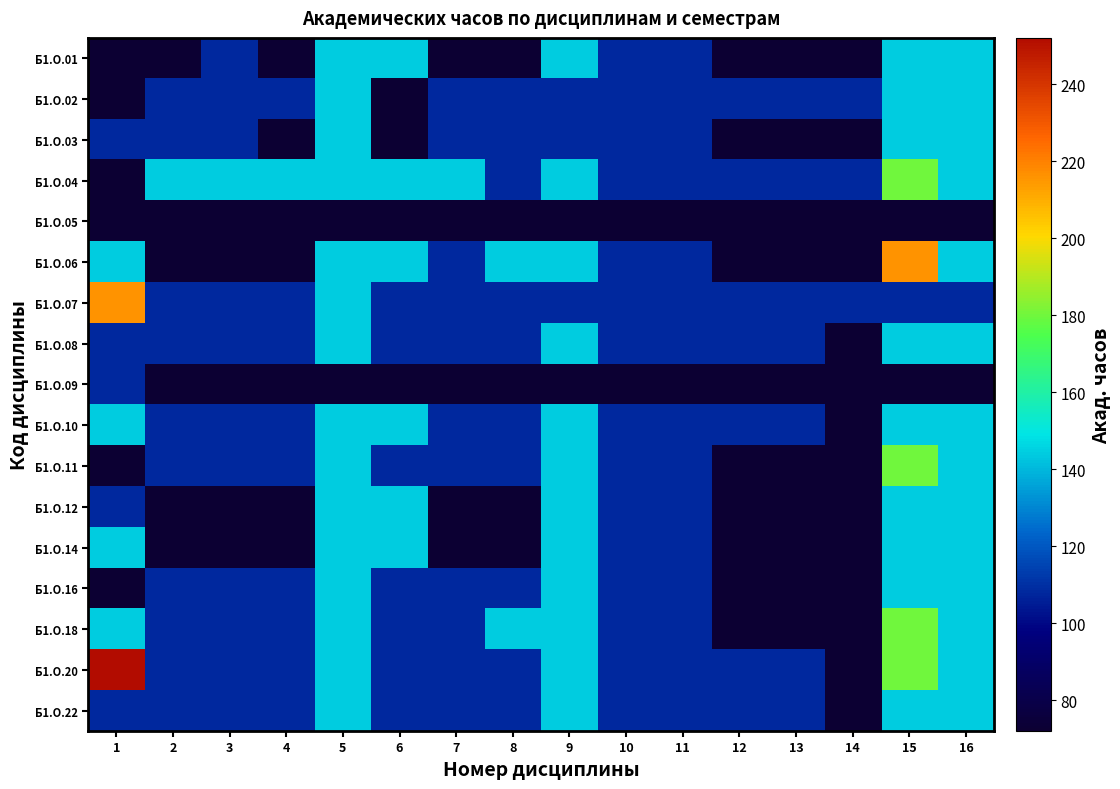

At which category is the sum across all series the highest?

15